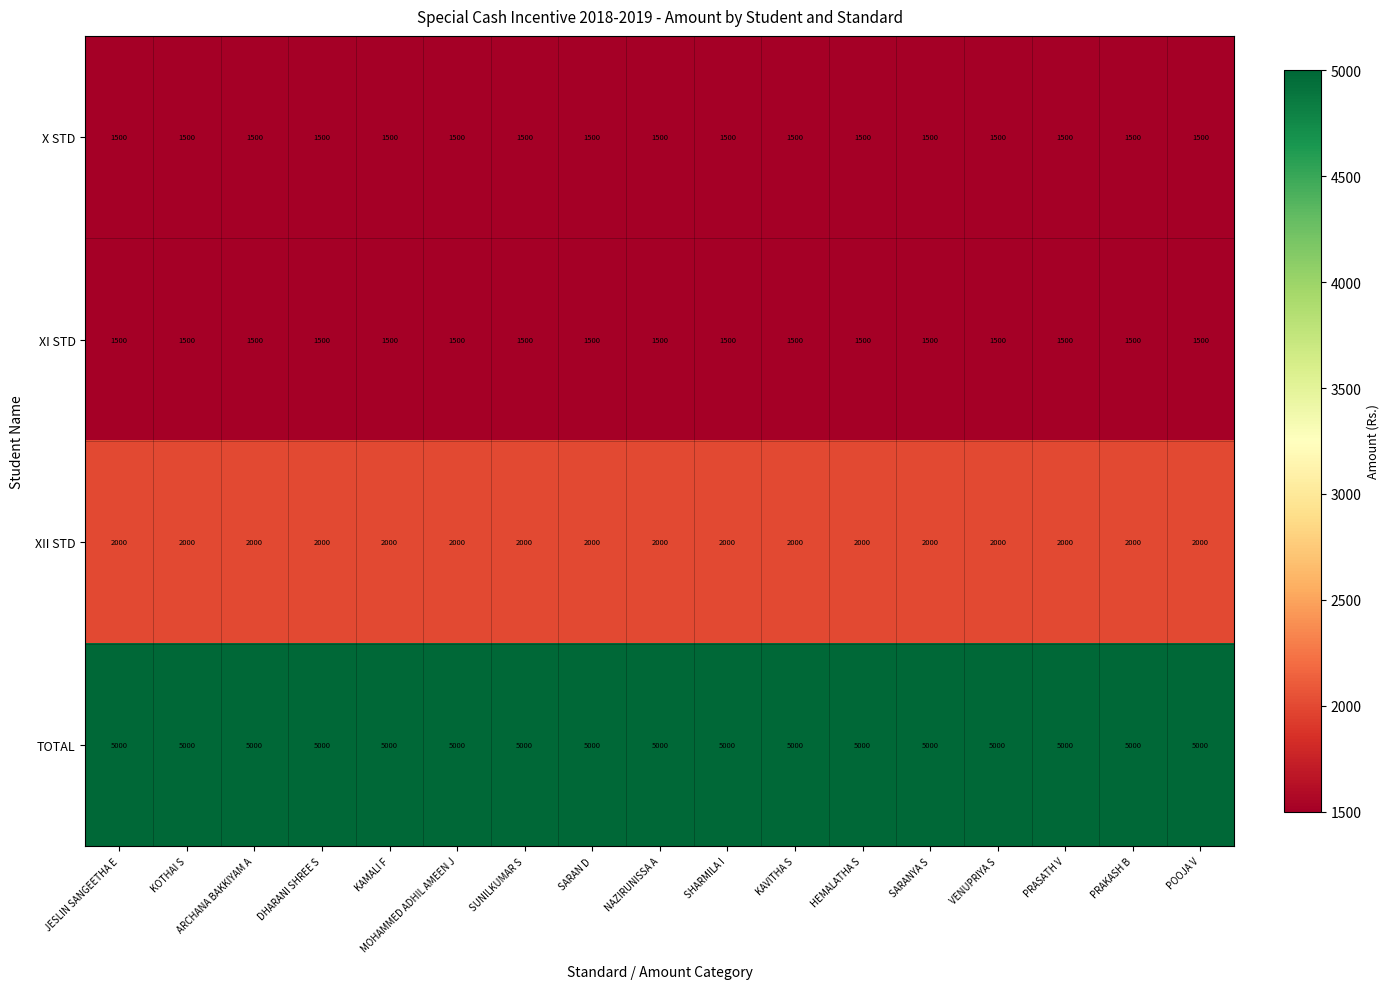

The XII STD series shows 1007 at KOTHAI S. True or false?

False